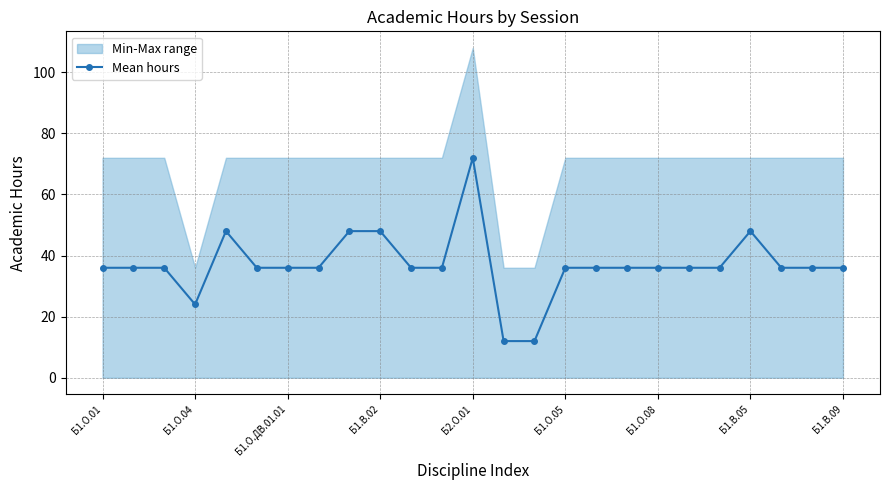

Read the value at Б1.О.01.

36